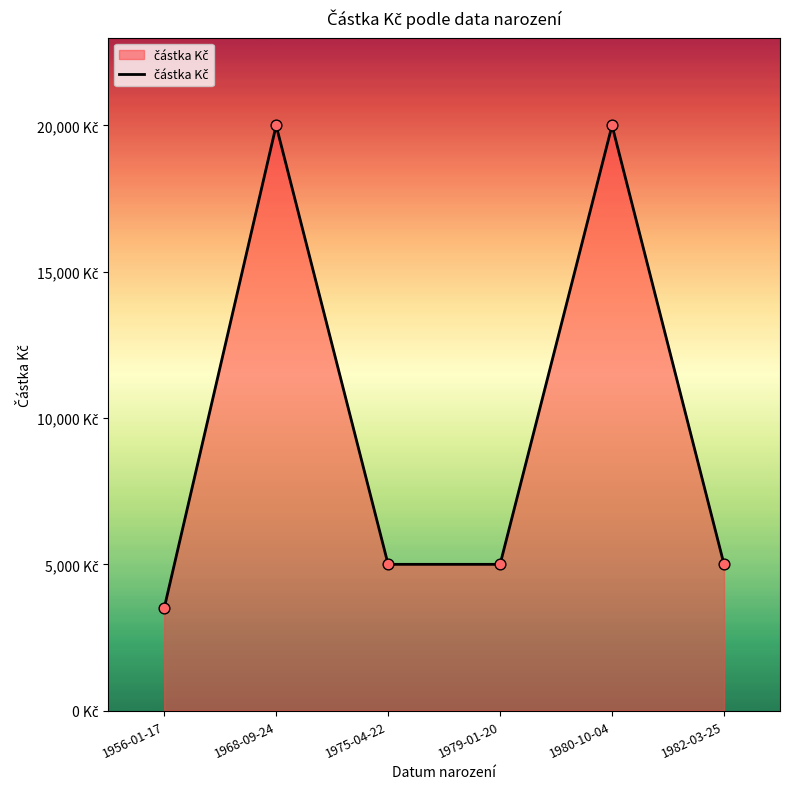

What is the change in value from 1975-04-22 to 1980-10-04?

+15000